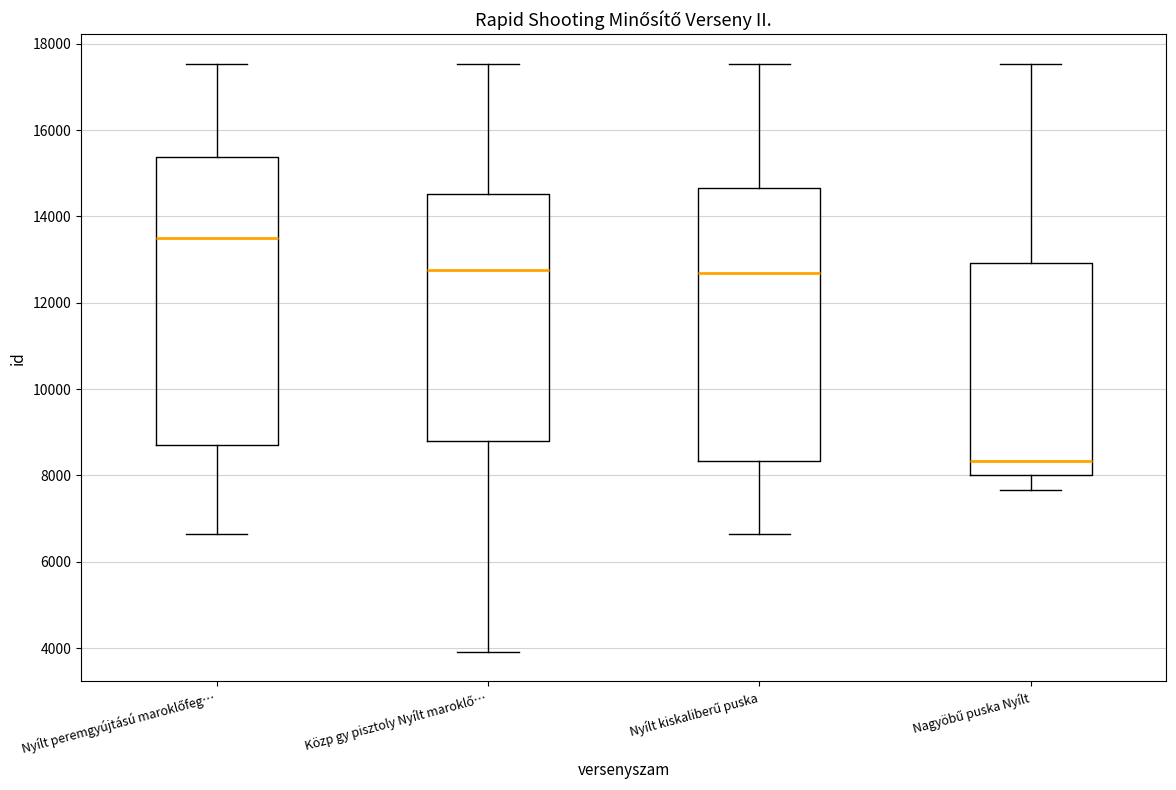

Which box has the lowest median line?

Nagyöbű puska Nyílt